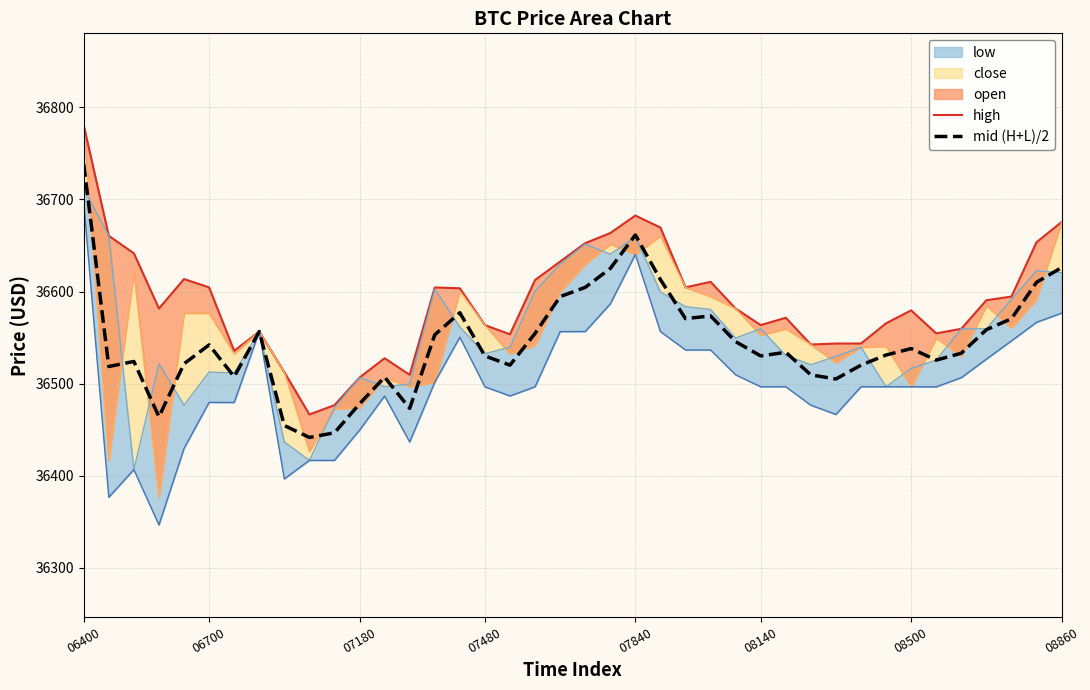

True or false: mid (H+L)/2 and high intersect in this chart.

False